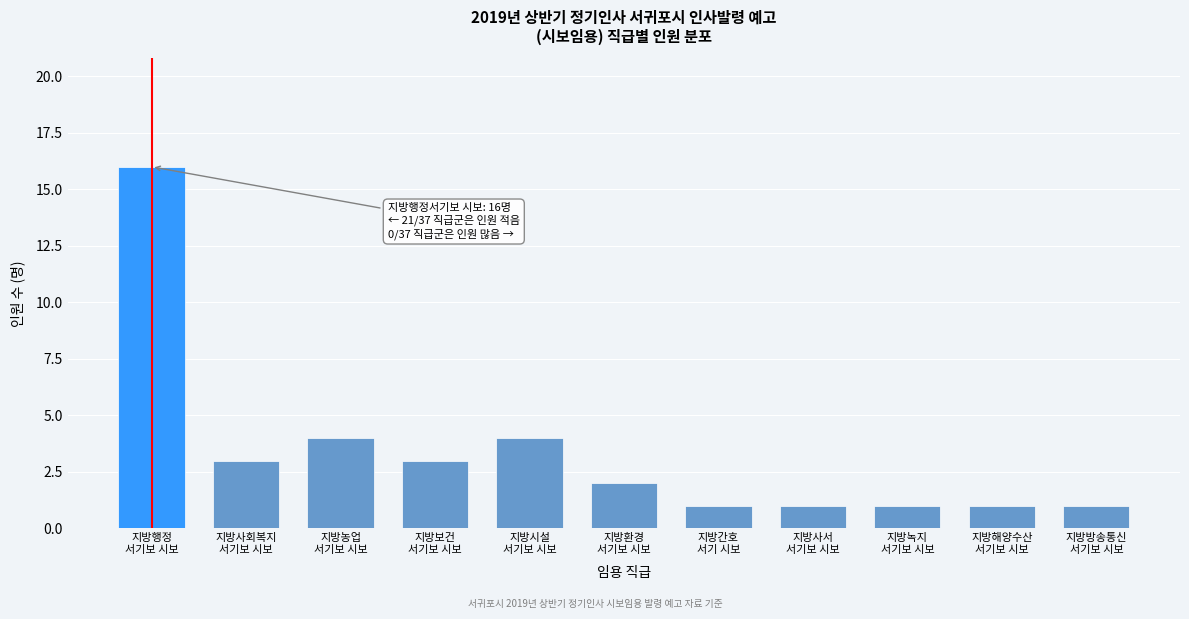

Reading left to right, transcribe all the data shown in this chart.

16	3	4	3	4	2	1	1	1	1	1